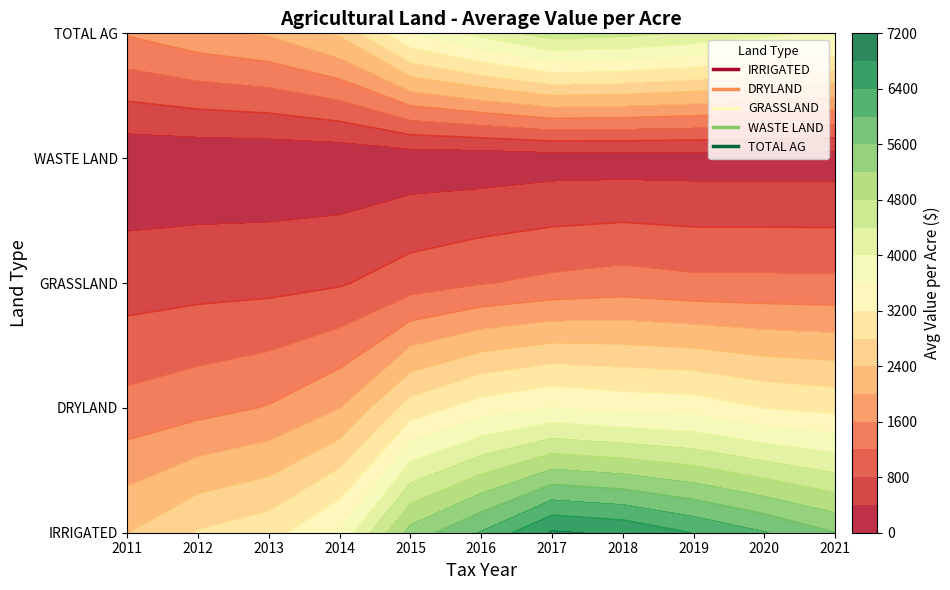

Is it true that DRYLAND equals 510.8 at 2011?

False